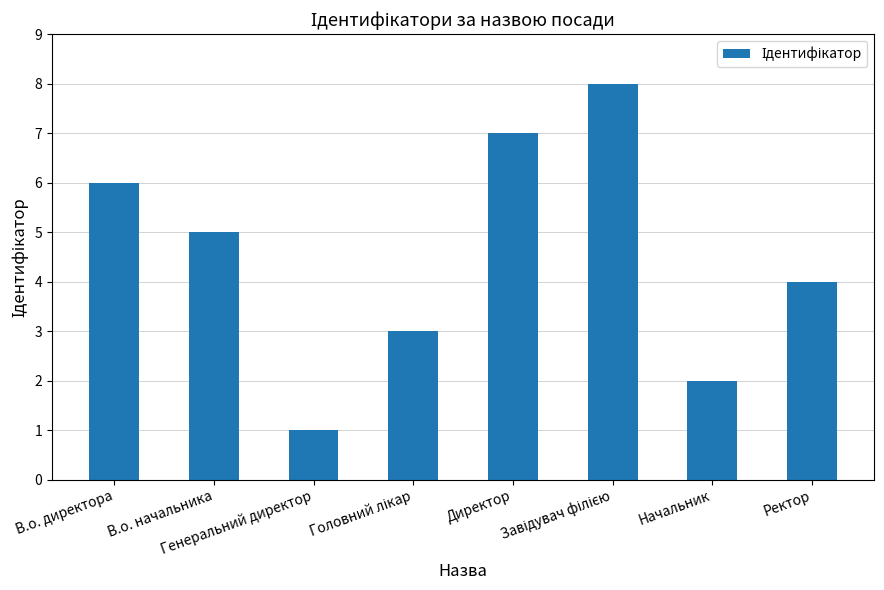

The chart shows a value of 1 at Генеральний директор. True or false?

True